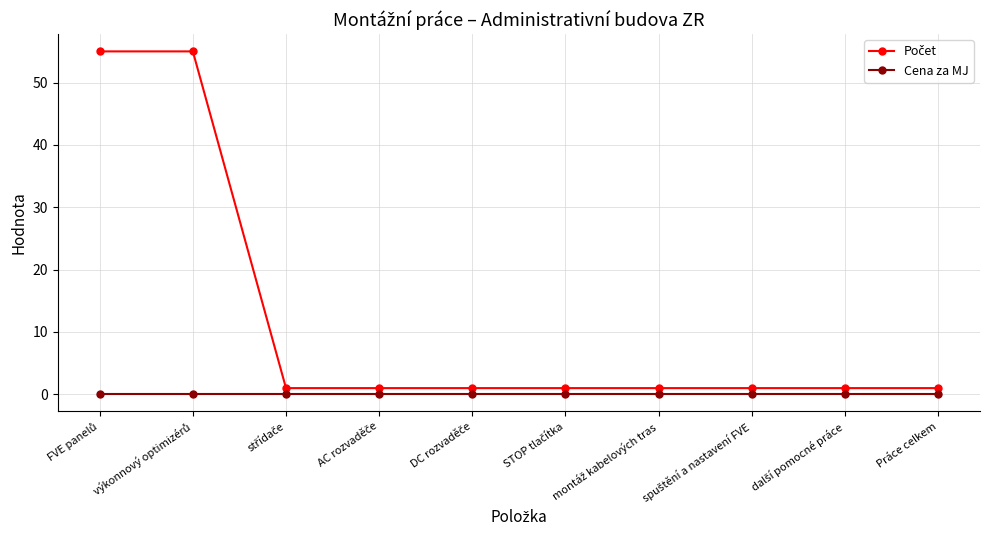

Rank the series at montáž kabelových tras from lowest to highest value.

Cena za MJ, Počet